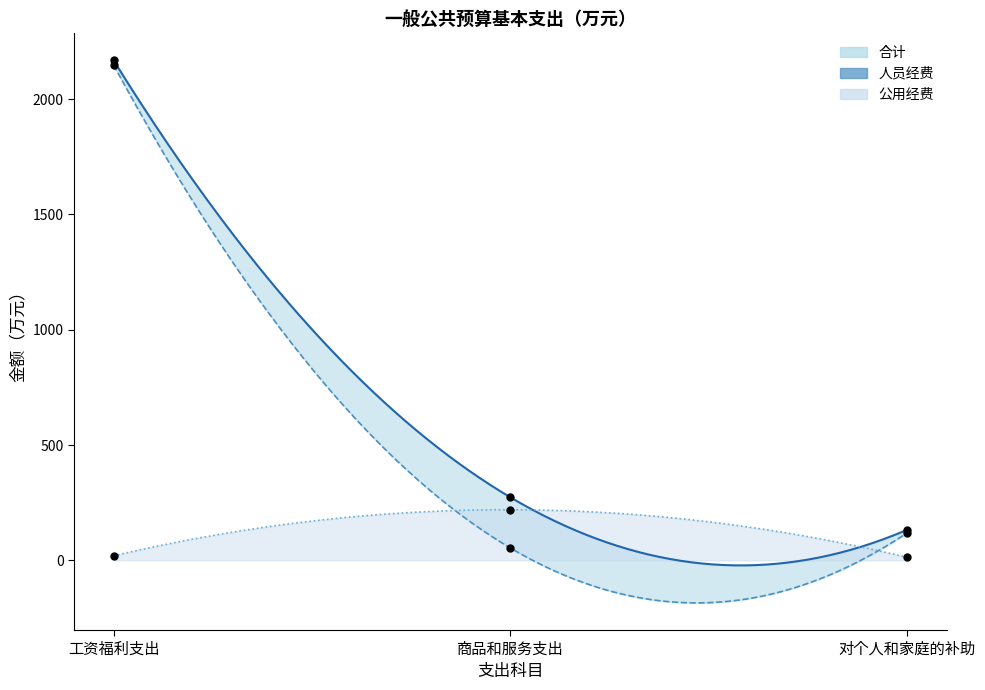

Which series has the widest spread of Y values?

人员经费